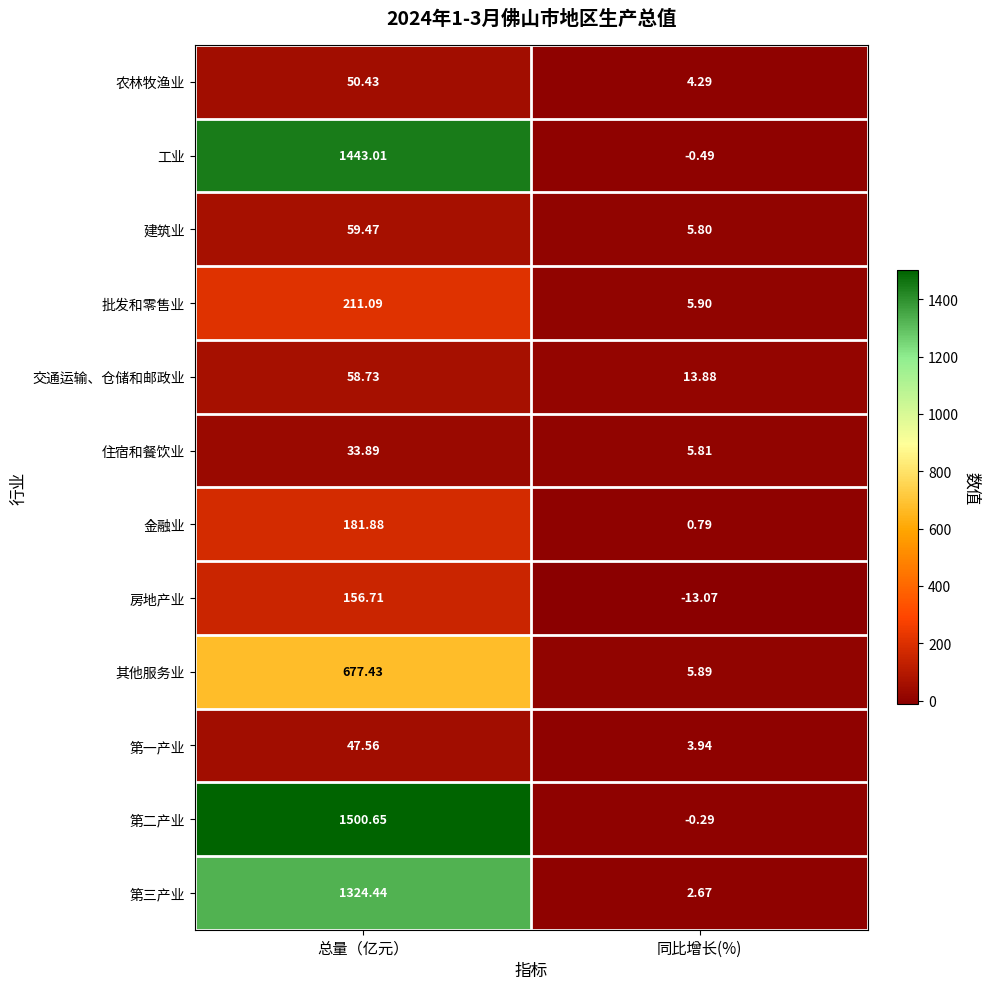

At 同比增长(%), list the series in order from largest to smallest.

交通运输、仓储和邮政业, 批发和零售业, 其他服务业, 住宿和餐饮业, 建筑业, 农林牧渔业, 第一产业, 第三产业, 金融业, 第二产业, 工业, 房地产业